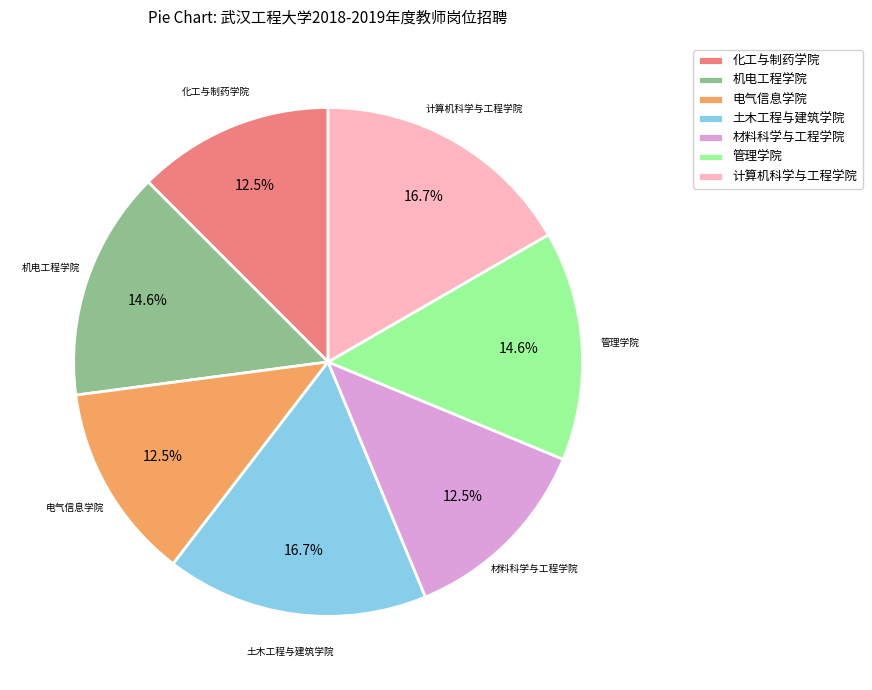

How many segments does this pie chart have?

7